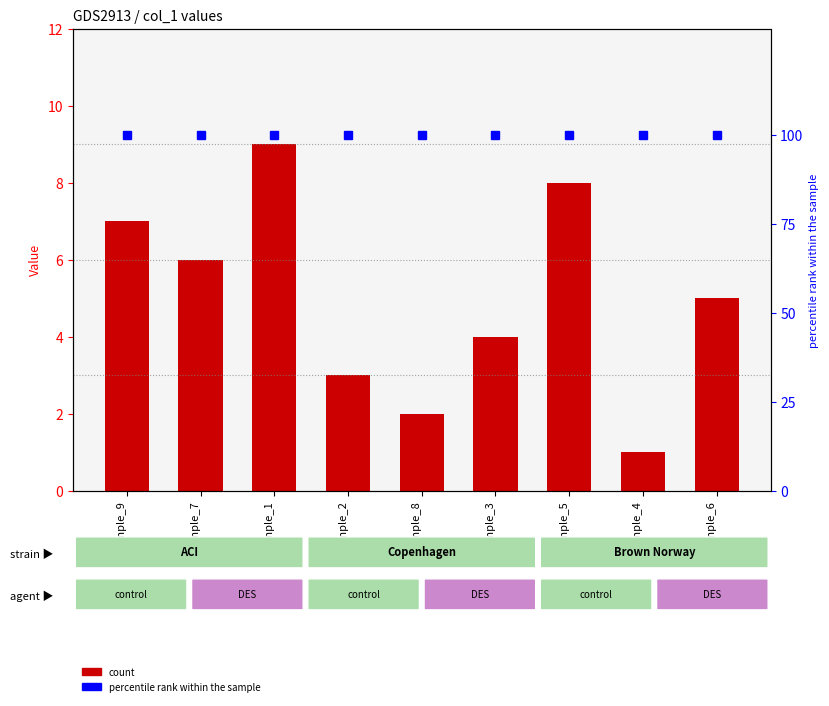

Rank the series by their average value, from highest to lowest.

percentile rank within the sample, col_9